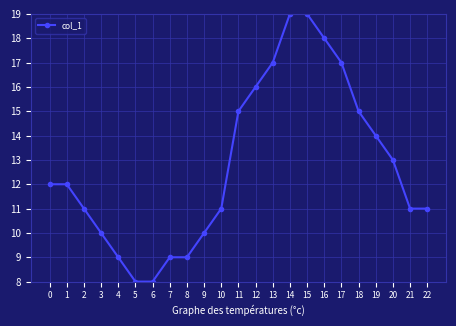

What is the maximum value shown in the chart?

19